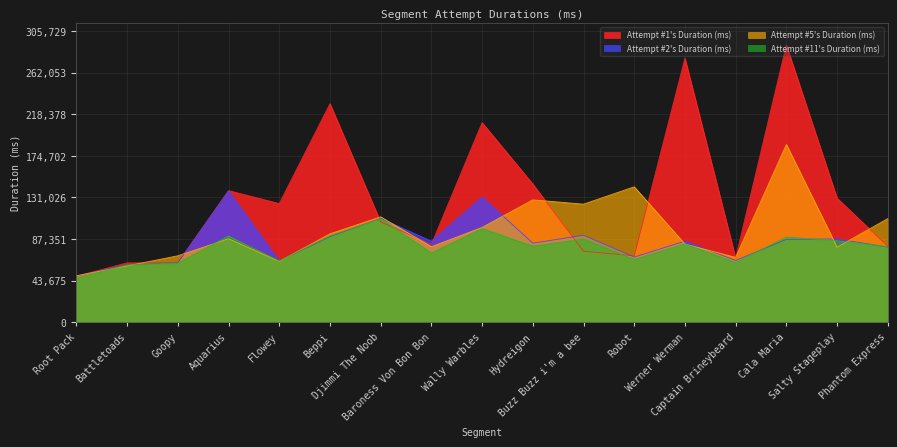

Between which two adjacent categories do Attempt #11's Duration (ms) and Attempt #2's Duration (ms) first intersect?

Flowey and Beppi